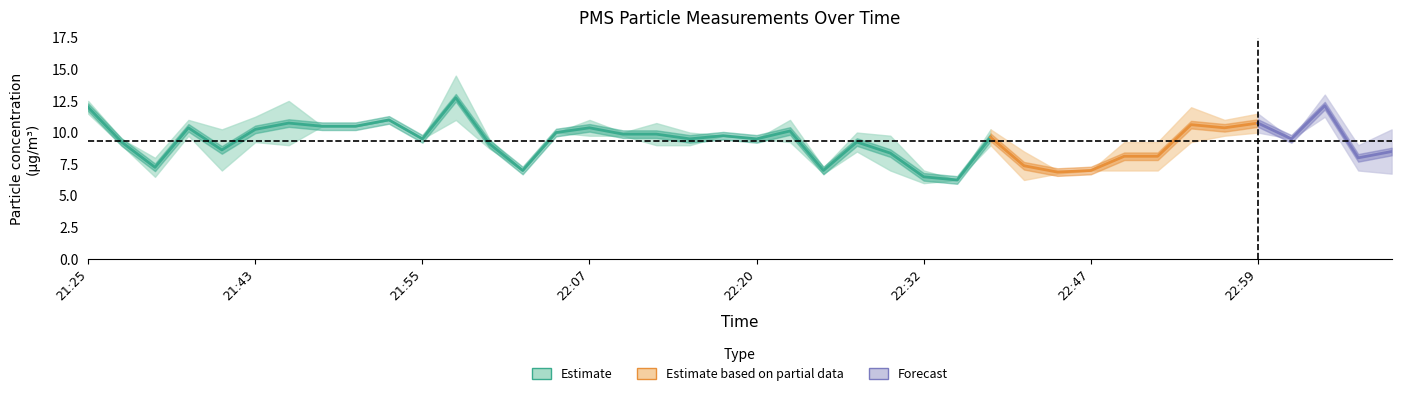

The value of PMS_P1 at 22:59 is 5.1. True or false?

False